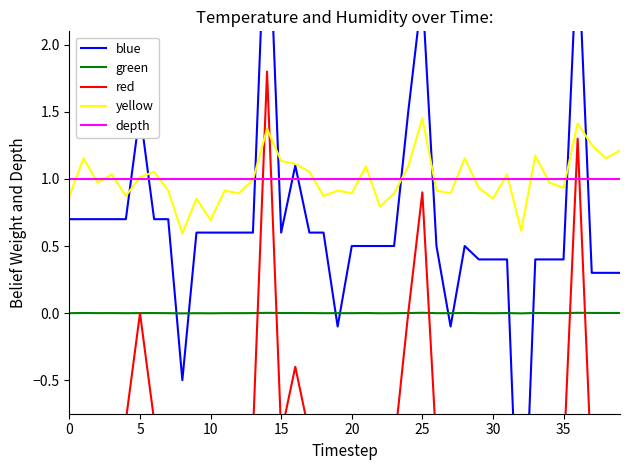

Is it true that blue equals 0.6 at 11?

True